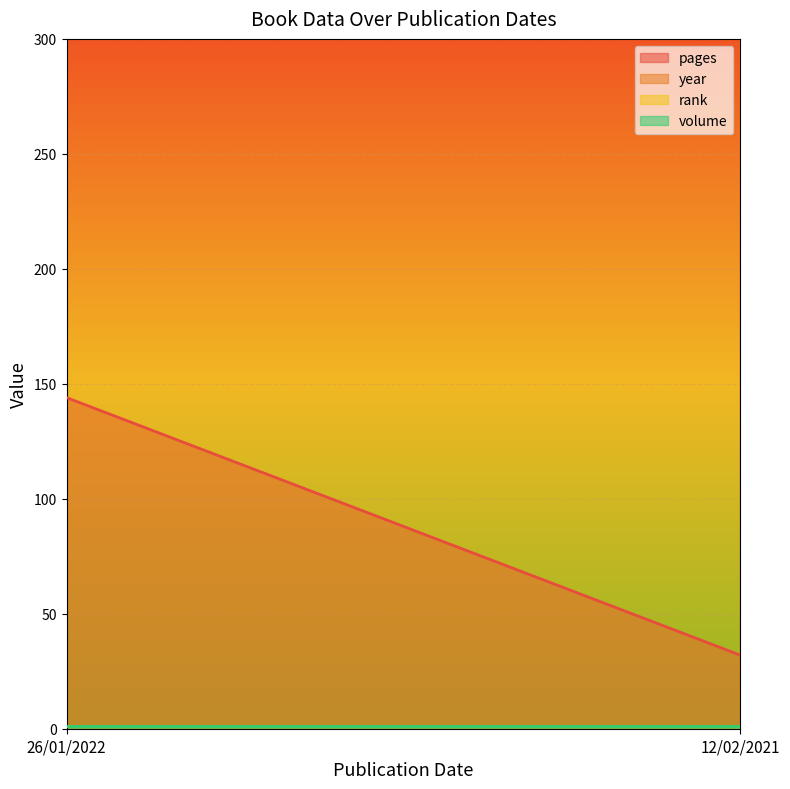

Rank the series at 26/01/2022 from lowest to highest value.

rank, volume, pages, year